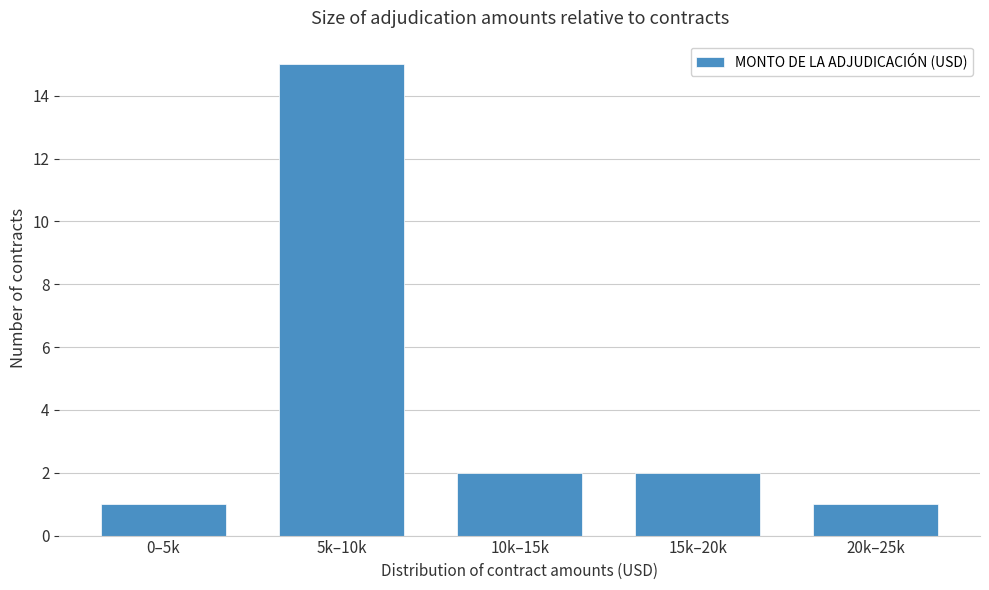

Reading right to left, extract all data points from this chart.

20k–25k=1	15k–20k=2	10k–15k=2	5k–10k=15	0–5k=1